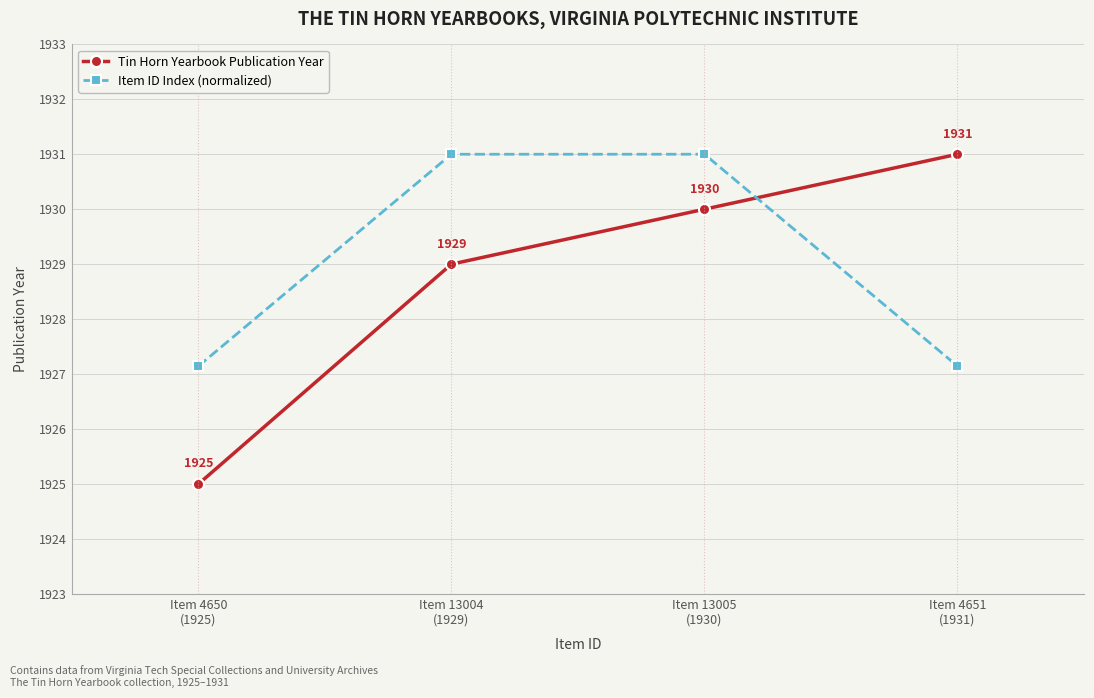

What is the difference between the maximum and minimum values in the Tin Horn Yearbook Publication Year series?

6.0